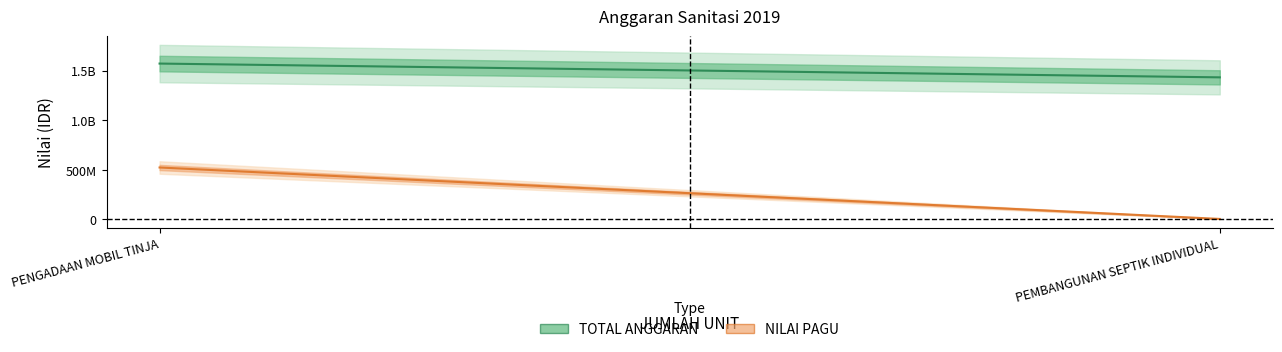

At PEMBANGUNAN SEPTIK INDIVIDUAL, list the series in order from largest to smallest.

TOTAL ANGGARAN, NILAI PAGU